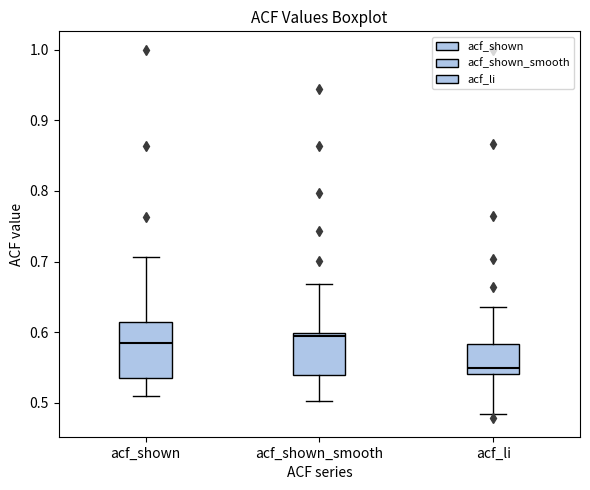

Reading left to right, transcribe this box plot: for each box, give where its median line is, the range the box spans, and where its two whiskers end, as read against the y-axis. The values are not printed on the chart, so give them approximately, as read against the axis.

acf_shown: median 0.59, box 0.53 to 0.62, whiskers 0.51 to 0.71
acf_shown_smooth: median 0.59, box 0.54 to 0.60, whiskers 0.50 to 0.67
acf_li: median 0.55, box 0.54 to 0.58, whiskers 0.48 to 0.64